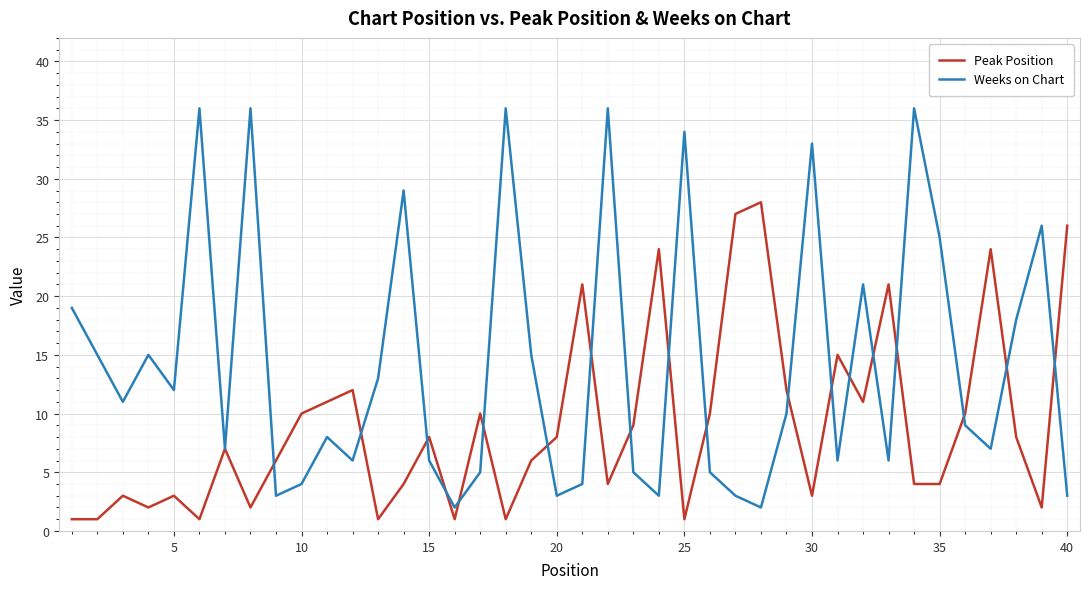

What is the maximum value shown in the chart?

36